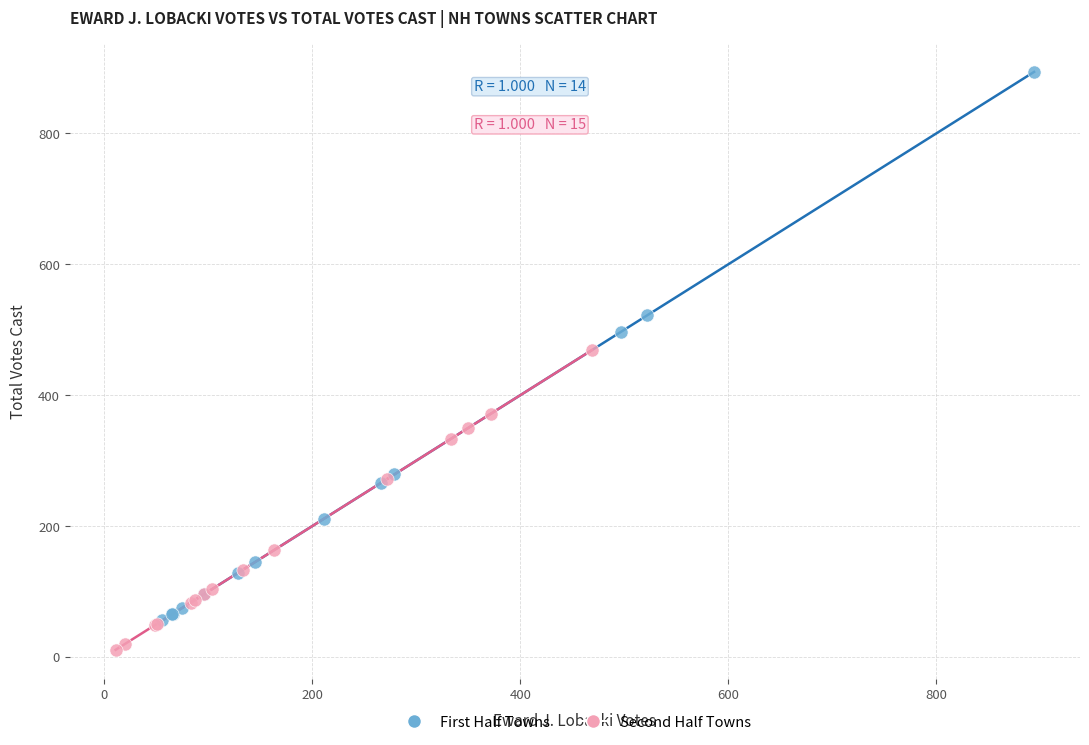

Which series has the widest spread of Y values?

First Half Towns